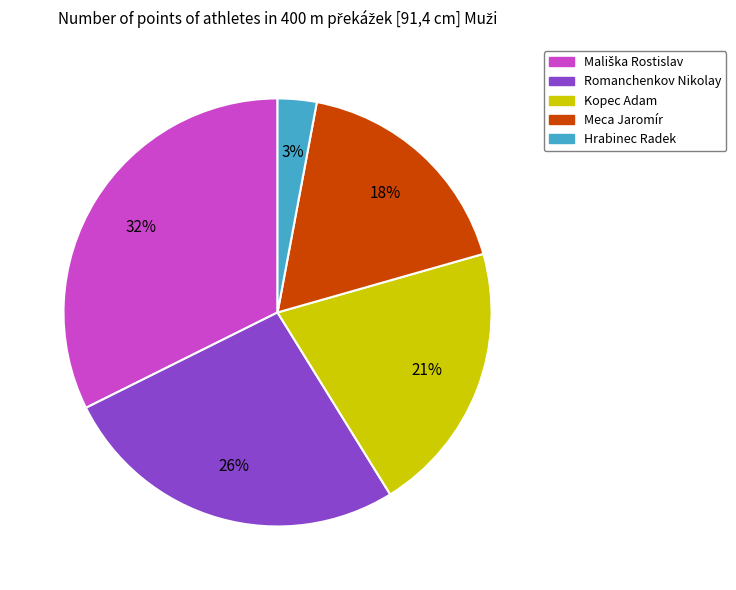

Does any single category account for the majority?

No